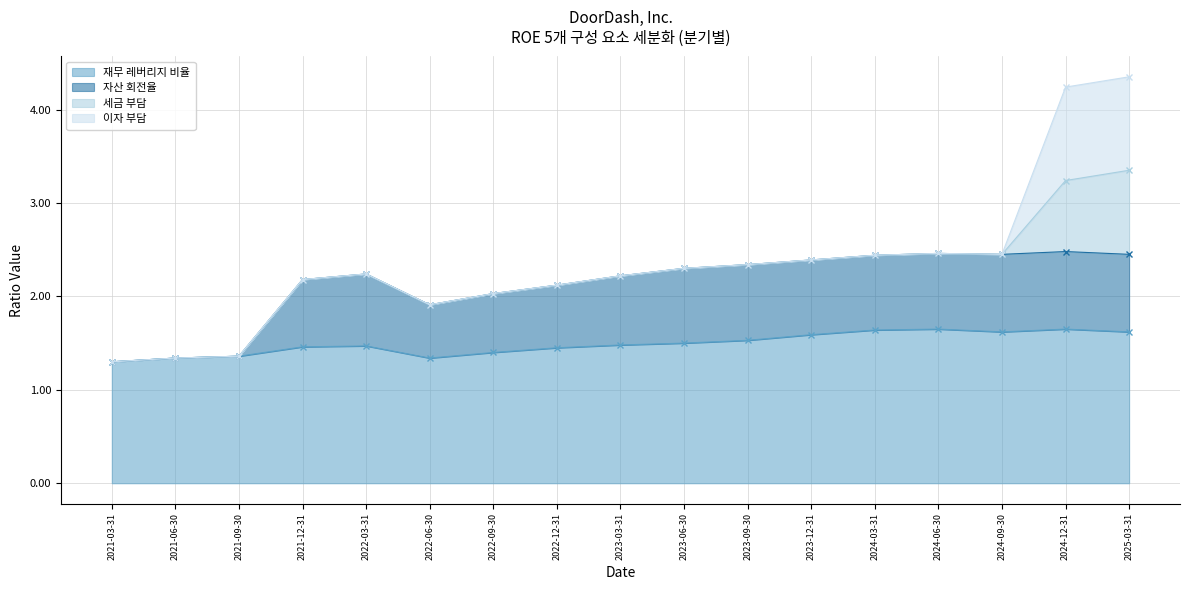

Which has a higher value, 2022-09-30 or 2024-12-31?

2024-12-31